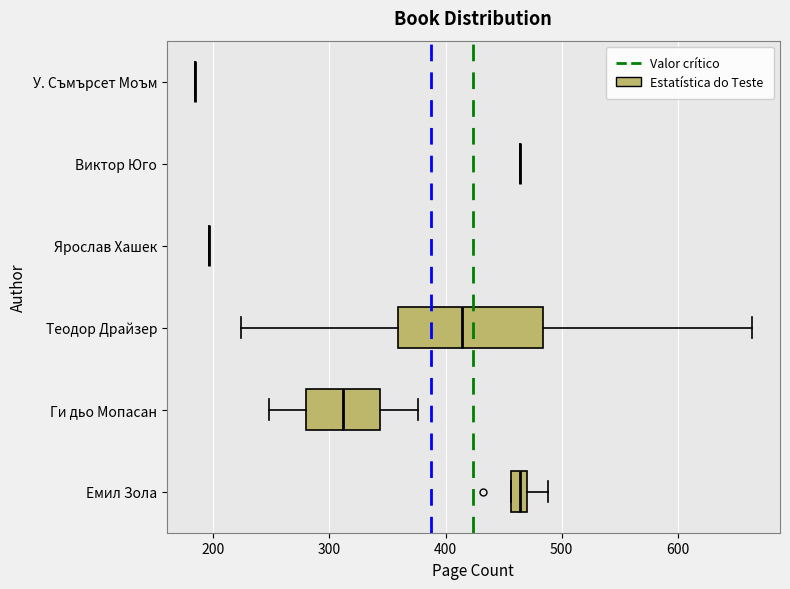

Which box is the widest, from its left edge to its right edge?

Теодор Драйзер